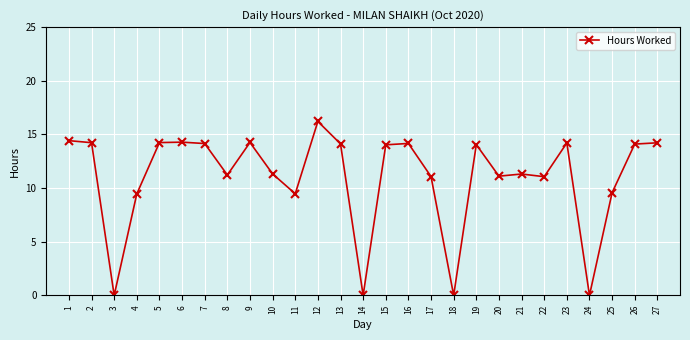

What is the sum of all values?

296.3